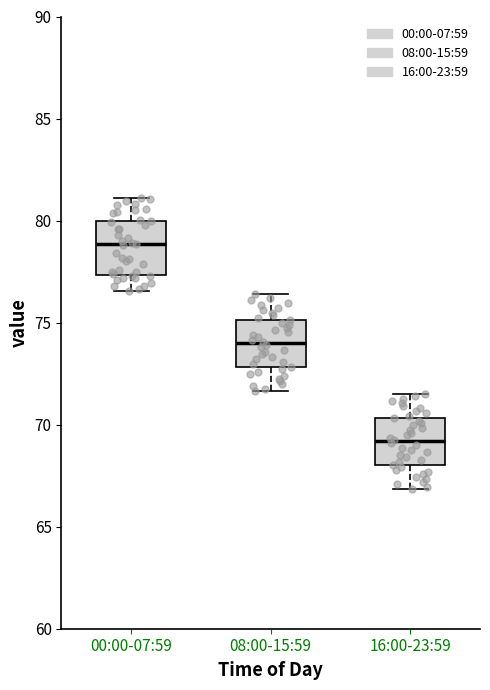

Reading left to right, read every box against the y-axis: the position of its median line, the range the box covers, and the ends of its whiskers. The values are not printed on the chart, so give them approximately, as read against the axis.

00:00-07:59: median 79.0, box 77.5 to 80.0, whiskers 76.5 to 81.0
08:00-15:59: median 74.0, box 73.0 to 75.0, whiskers 71.5 to 76.5
16:00-23:59: median 69.0, box 68.0 to 70.5, whiskers 67.0 to 71.5